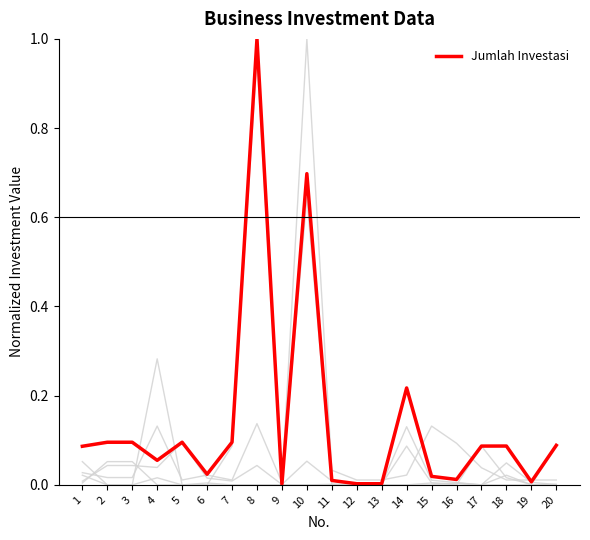

What is the total value across all series at 10?

2.4